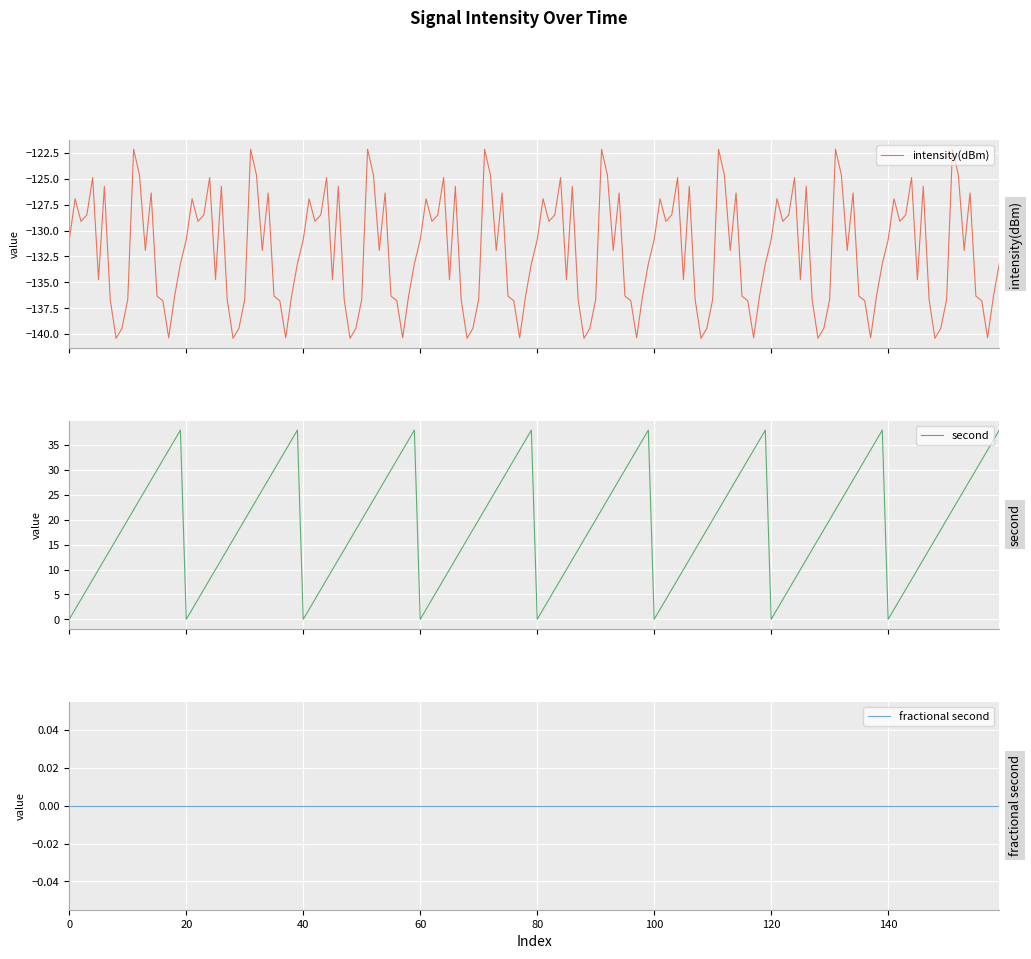

True or false: intensity(dBm) has a value of -136.4 at 36.

True